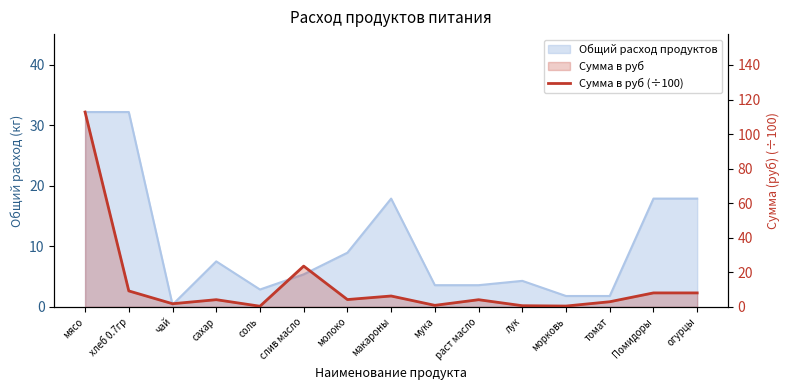

Reading right to left, what are all the values shown in this chart?

8.1	8.1	2.9	0.4	0.6	4.1	0.9	6.3	4.2	23.6	0.3	4.1	1.8	9.2	112.8